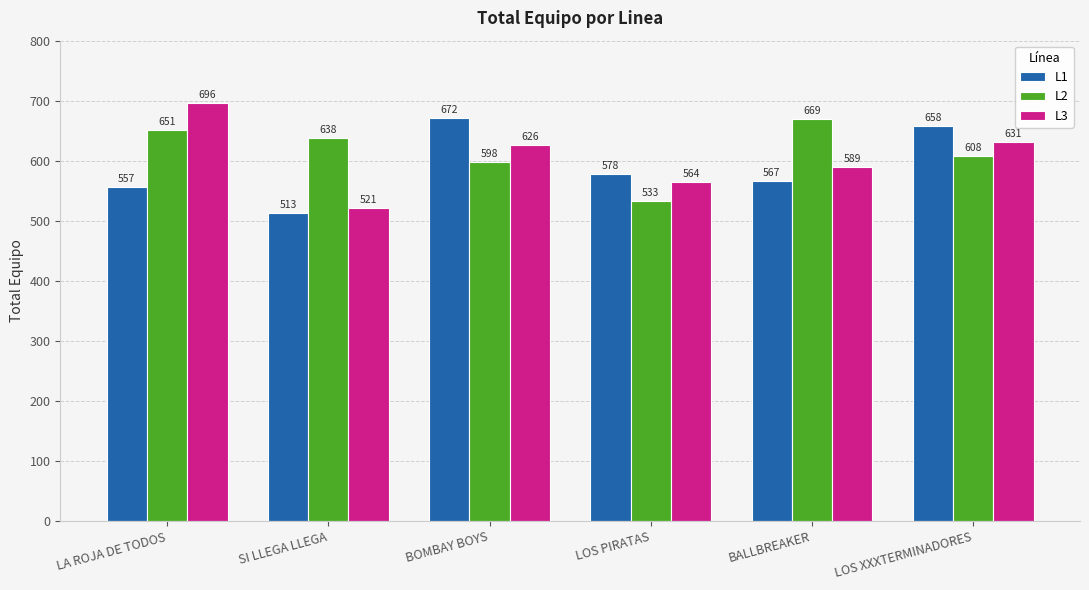

Reading right to left, transcribe all the data shown in this chart.

L1: 658	567	578	672	513	557
L2: 608	669	533	598	638	651
L3: 631	589	564	626	521	696